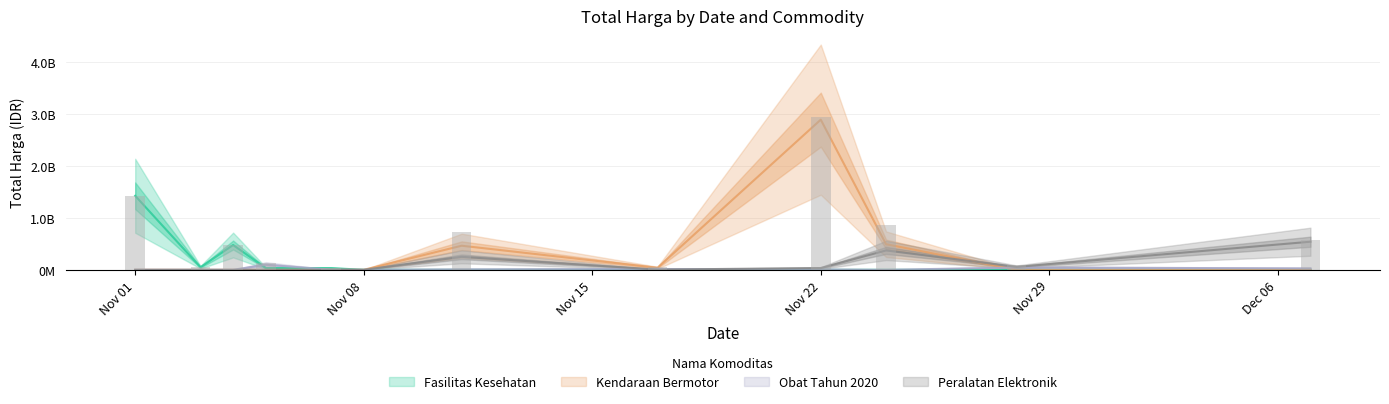

How many bars are there in each group?

4